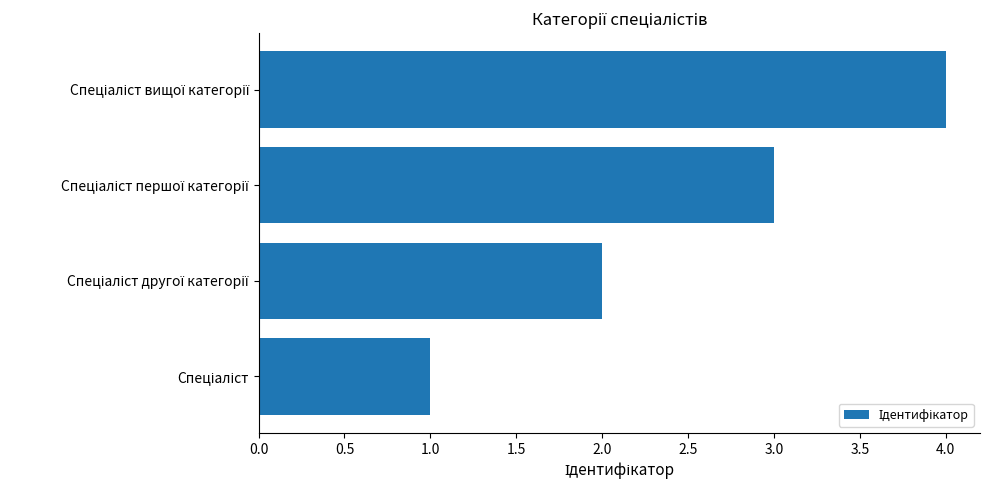

What is the maximum value shown in the chart?

4